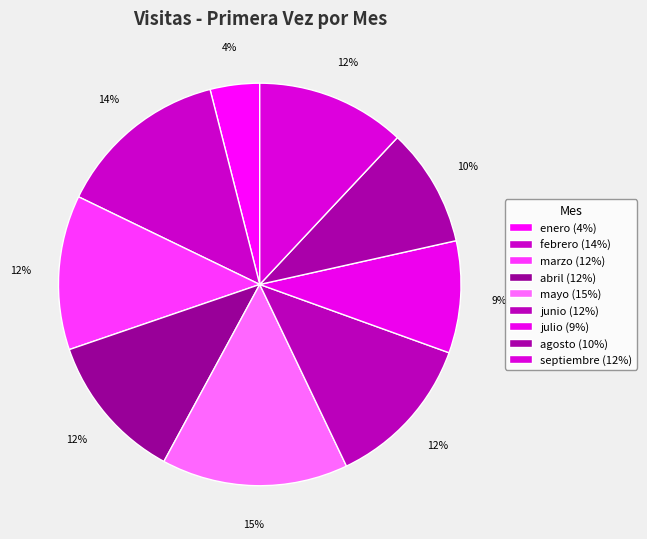

Which slice is the smallest?

enero